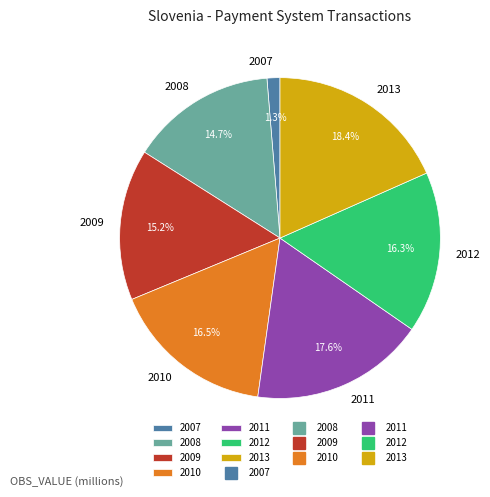

Is it true that 2012 is 2% of the pie?

False